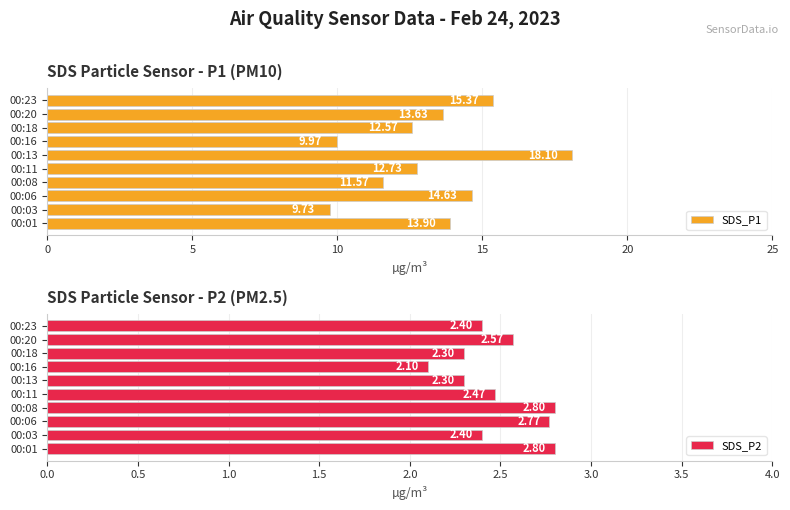

What is the average value of the SDS_P1 series?

13.2